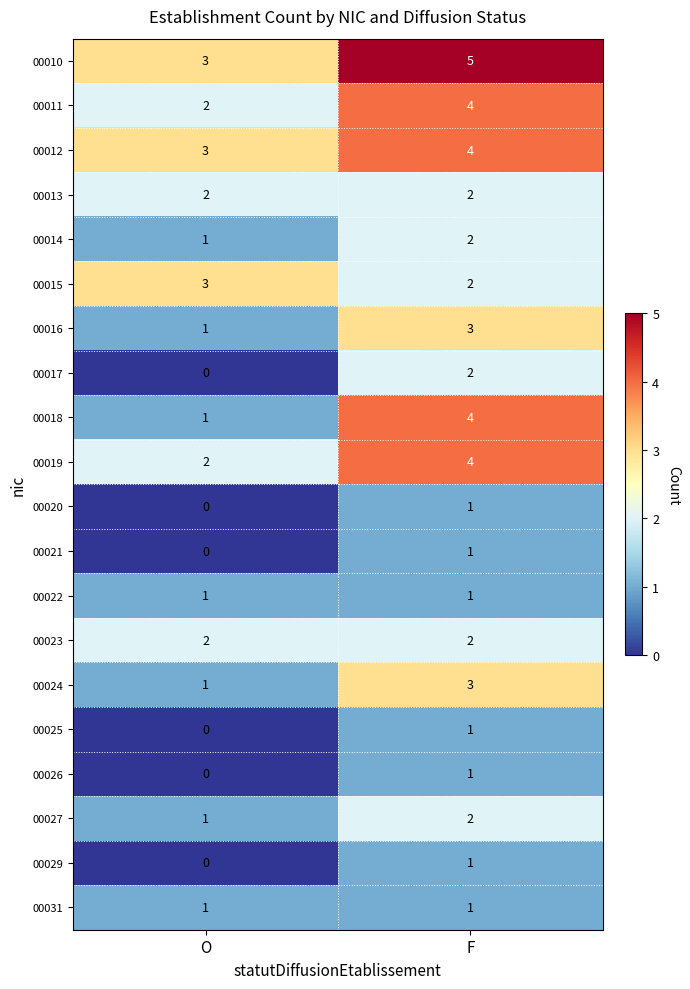

Is it true that 00016 equals 4 at F?

False